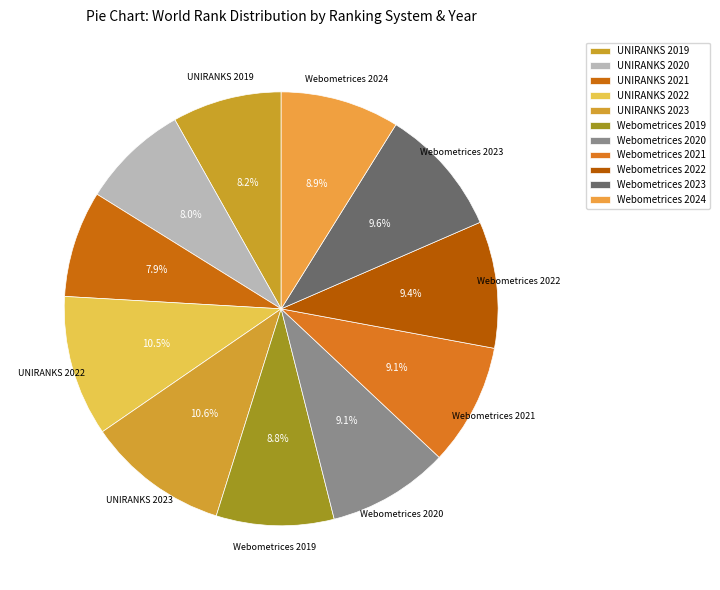

Count the number of slices in the pie.

11